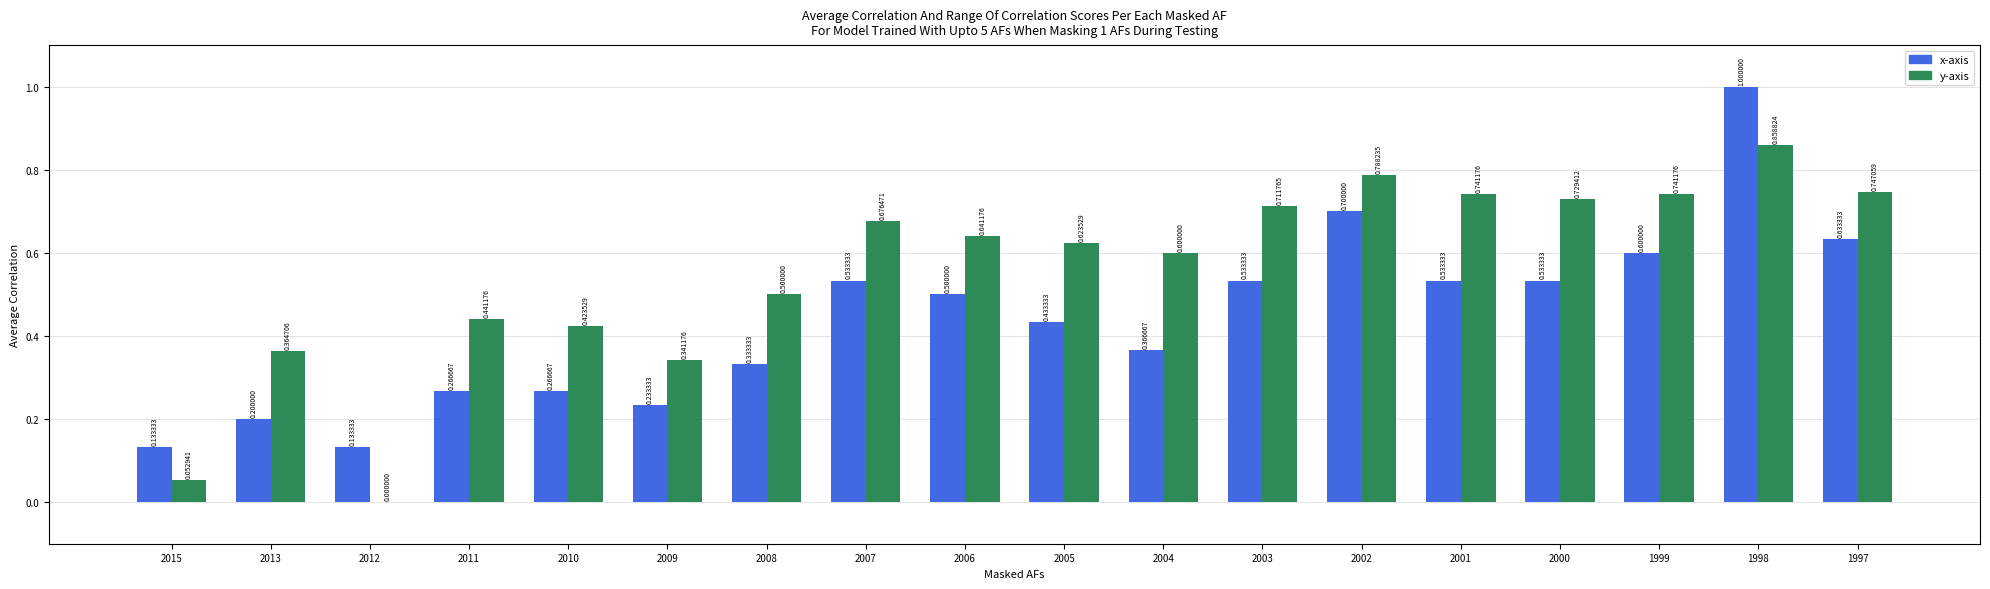

Which series has the largest total across all categories?

y-axis